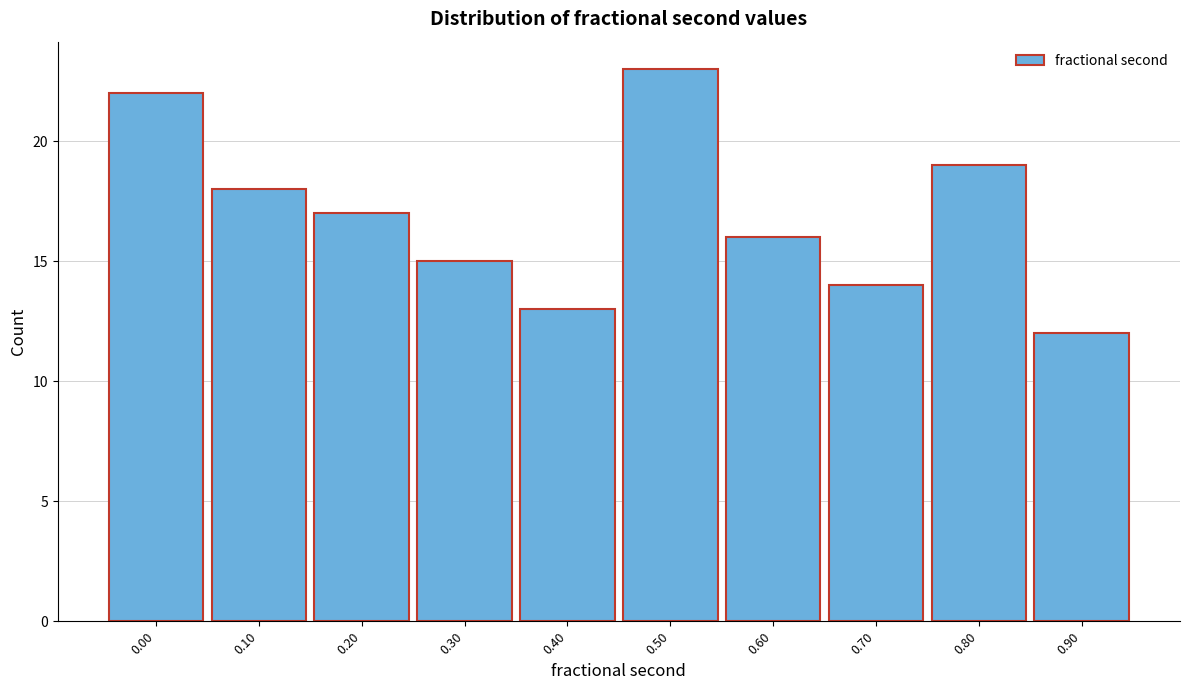

Reading left to right, list all the values displayed in this chart.

22	18	17	15	13	23	16	14	19	12